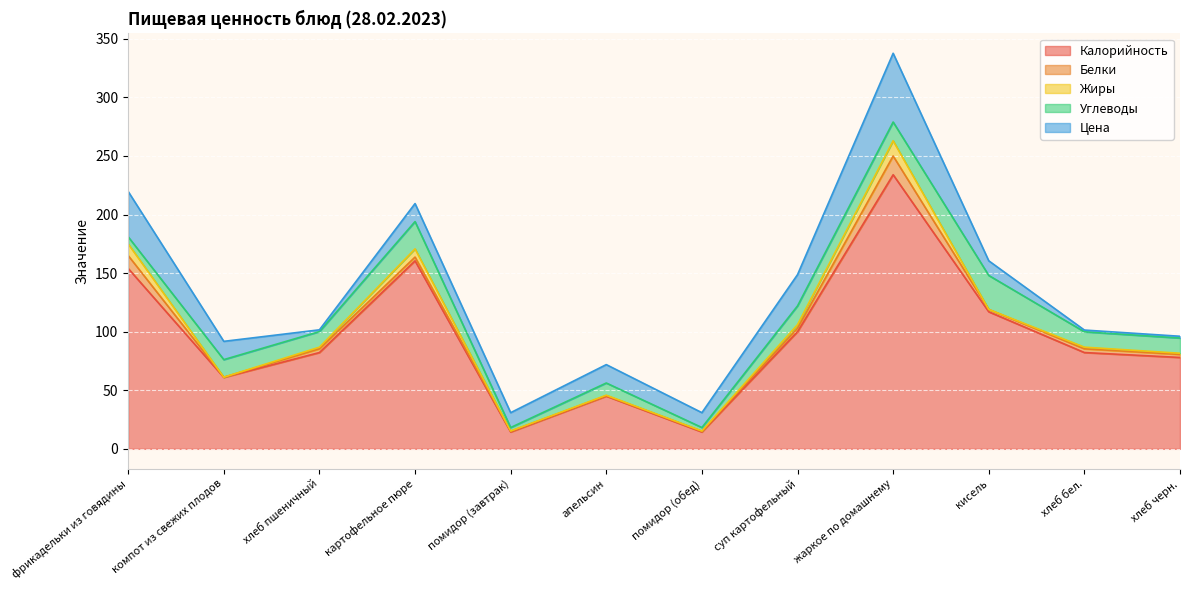

How many lines are shown in the chart?

5